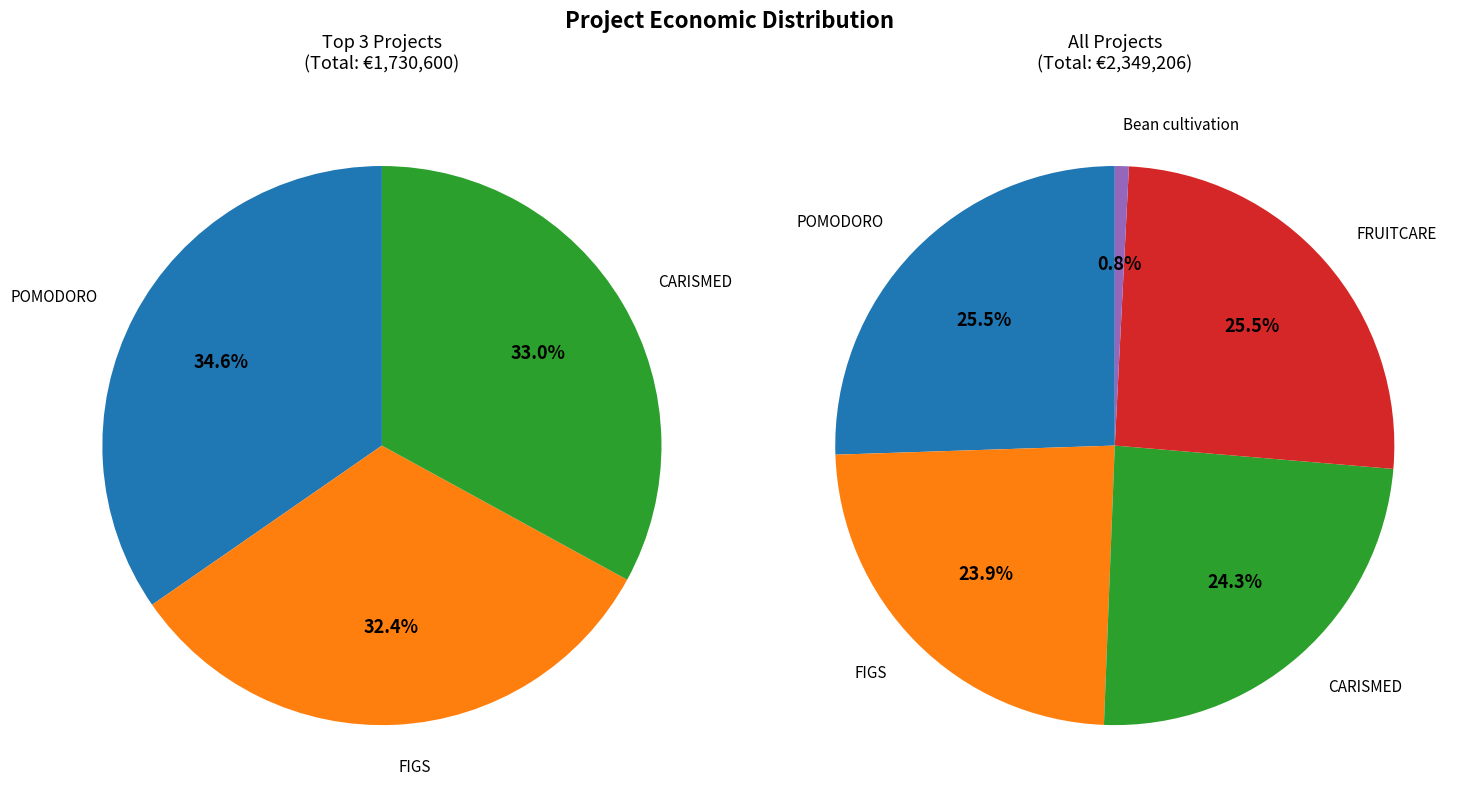

Which slice is the smallest?

Bean cultivation